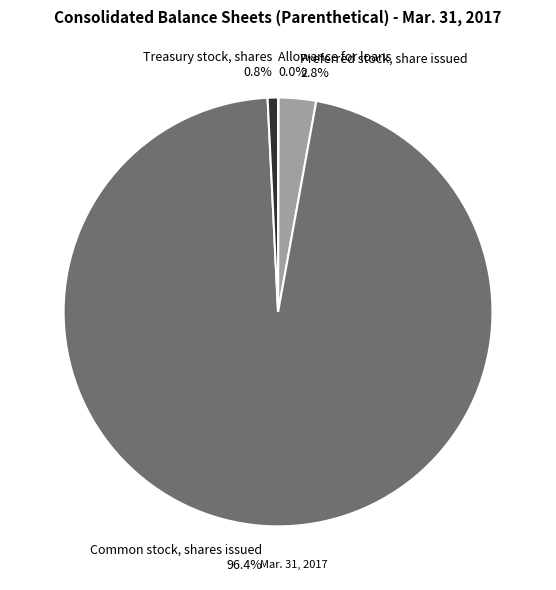

What percentage is the Preferred stock, share issued slice, to the nearest percent?

3%